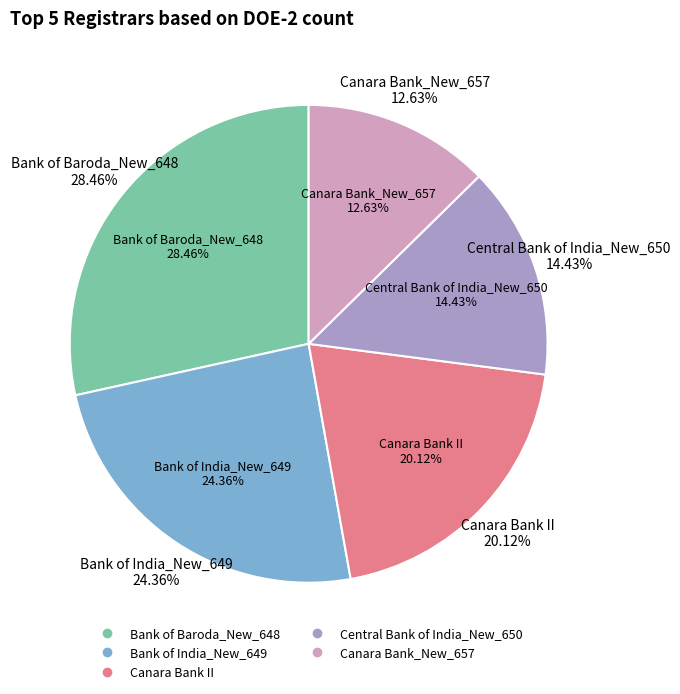

To the nearest percent, what is the combined percentage of Bank of India_New_649 and Bank of Baroda_New_648?

53%